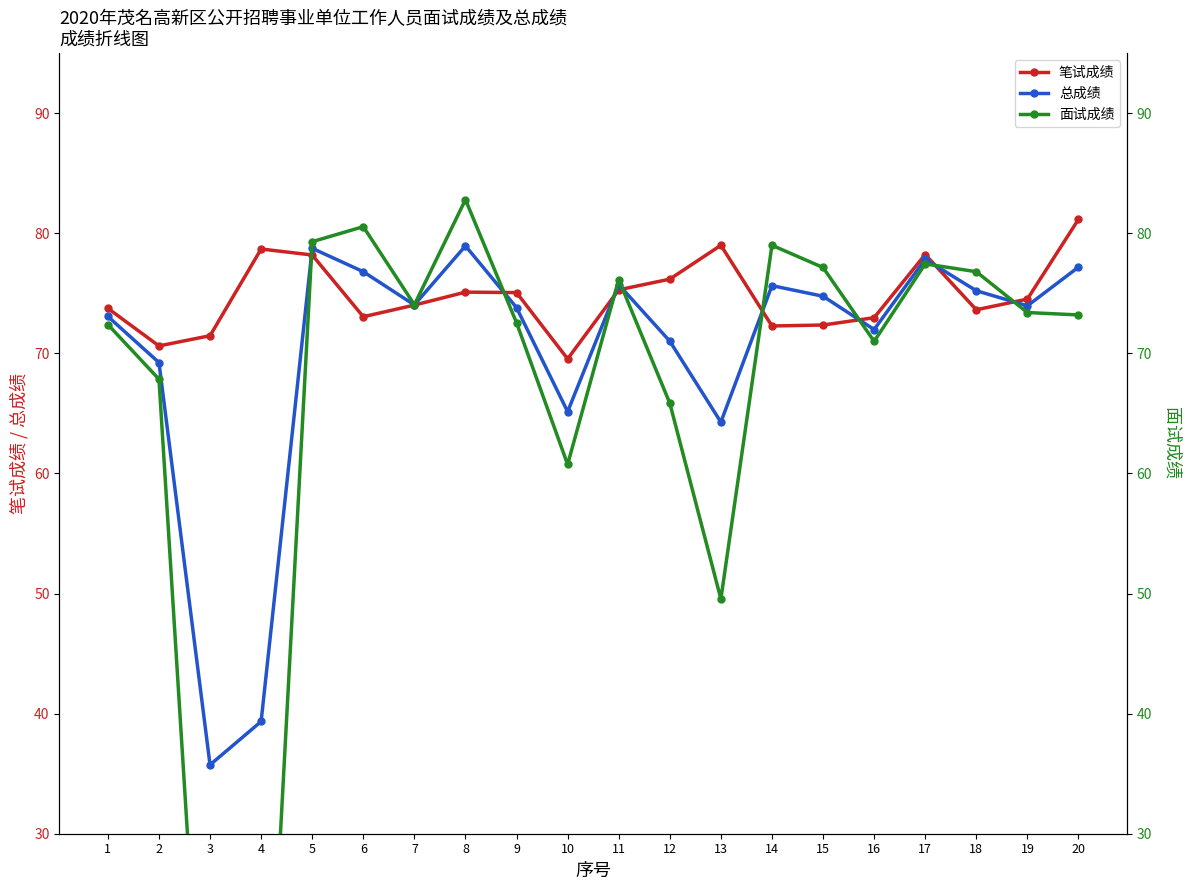

At which label does 笔试成绩 first exceed 74?

4